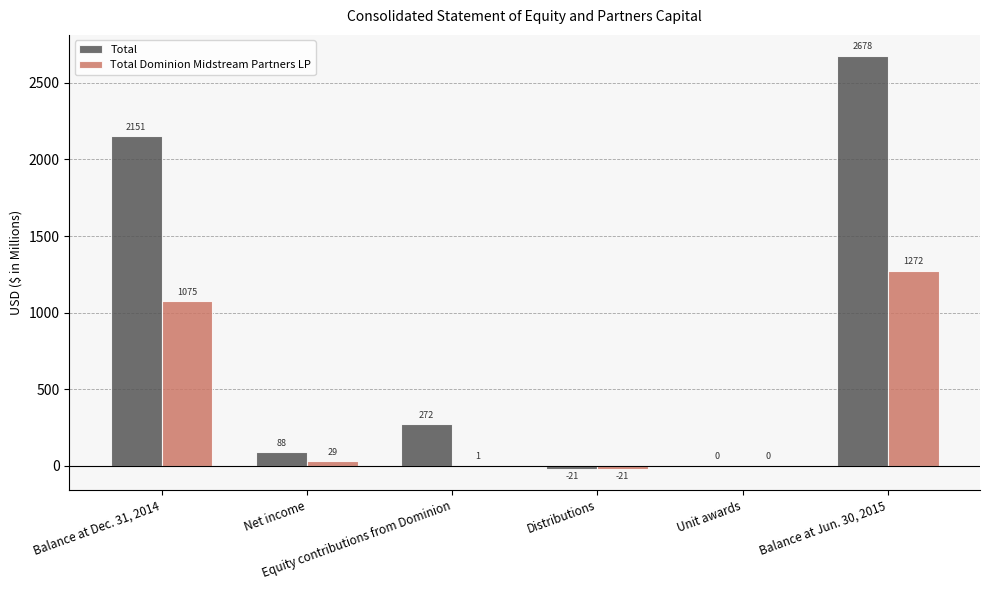

Read the Total Dominion Midstream Partners LP value at Unit awards.

0.1